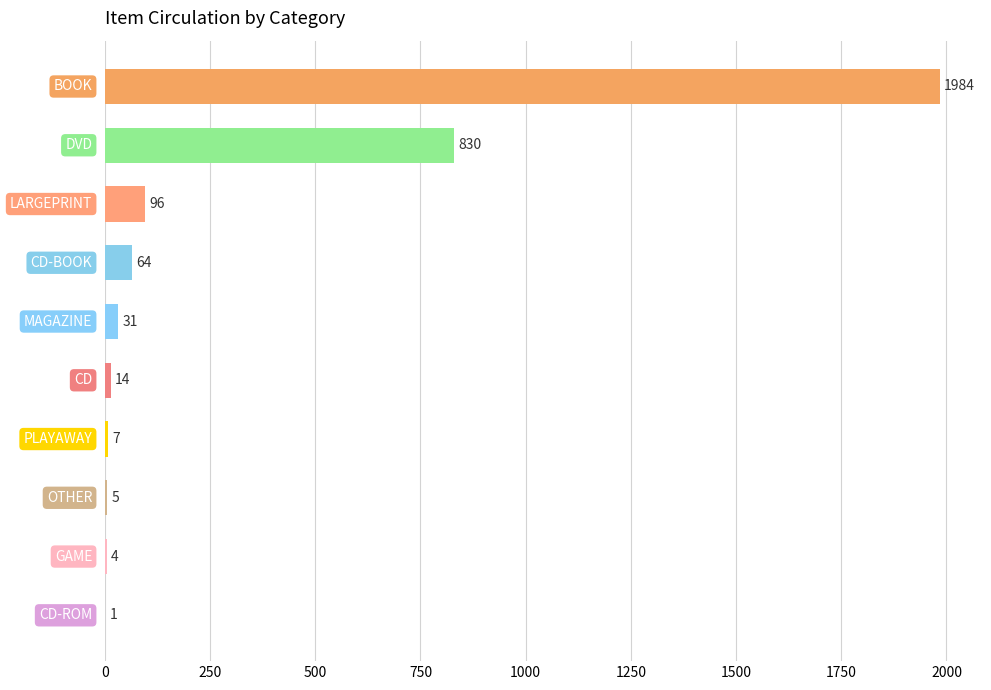

What is the greatest value displayed?

1984